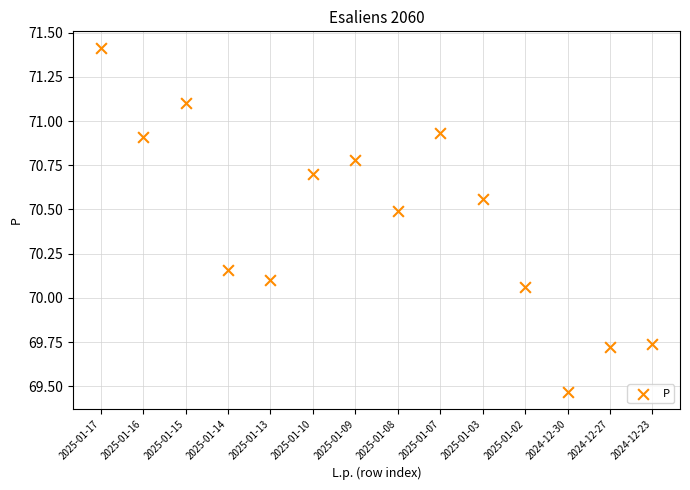

What is the range of Y values (max minus min)?

1.9